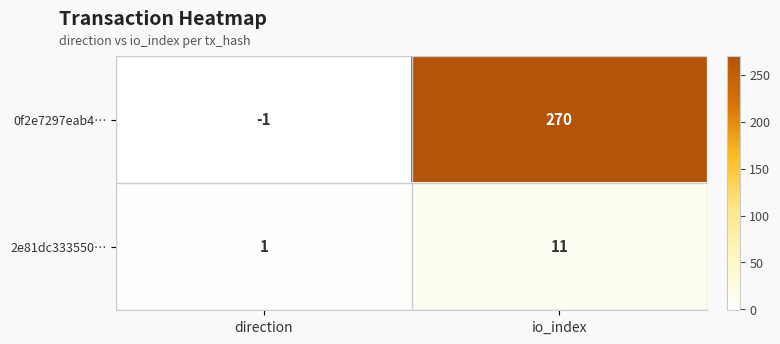

What is the difference between the highest and lowest values at io_index?

259